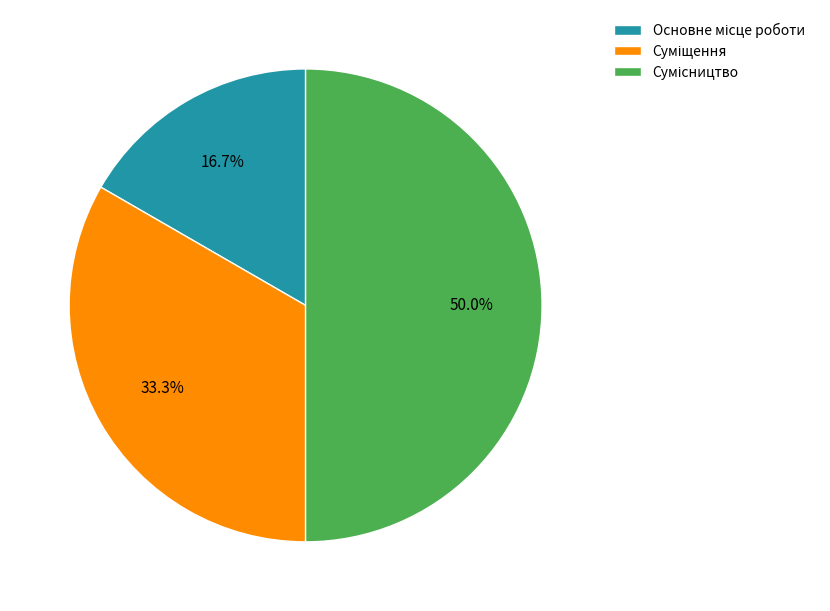

How many segments does this pie chart have?

3